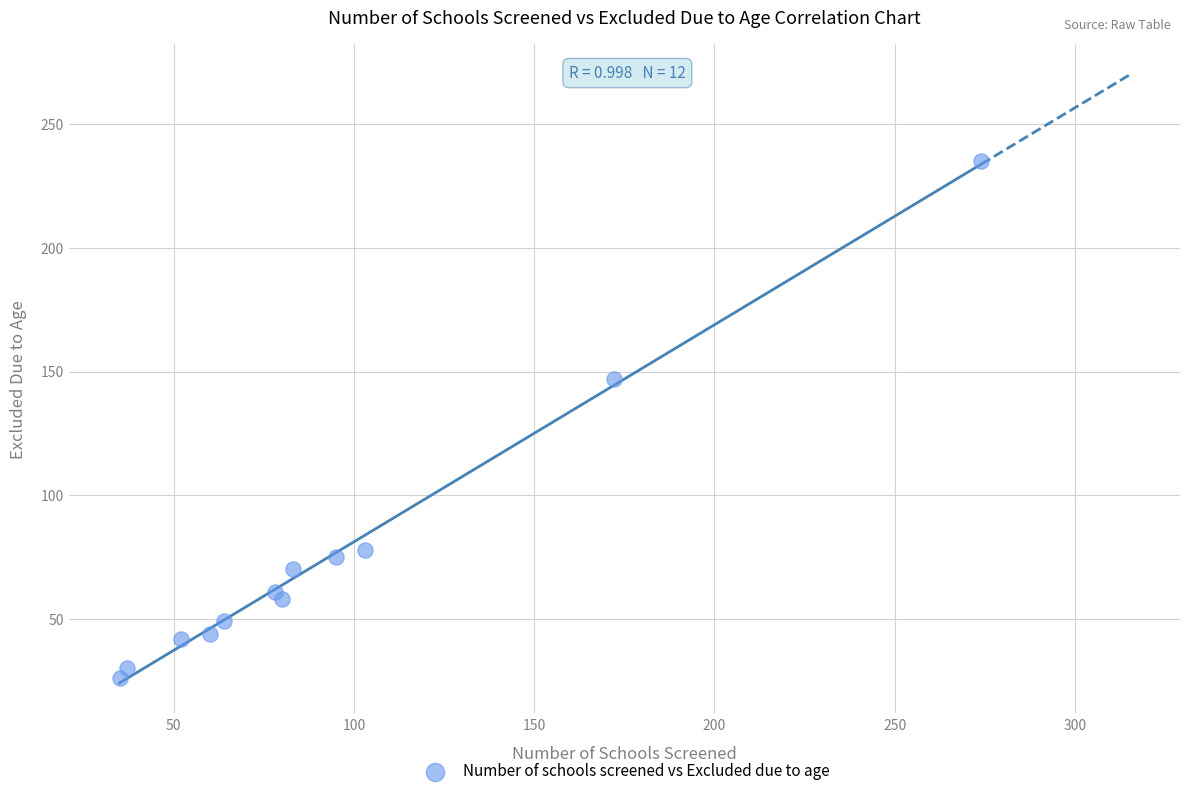

What Y value in the scatter plot is closest to 130?

147